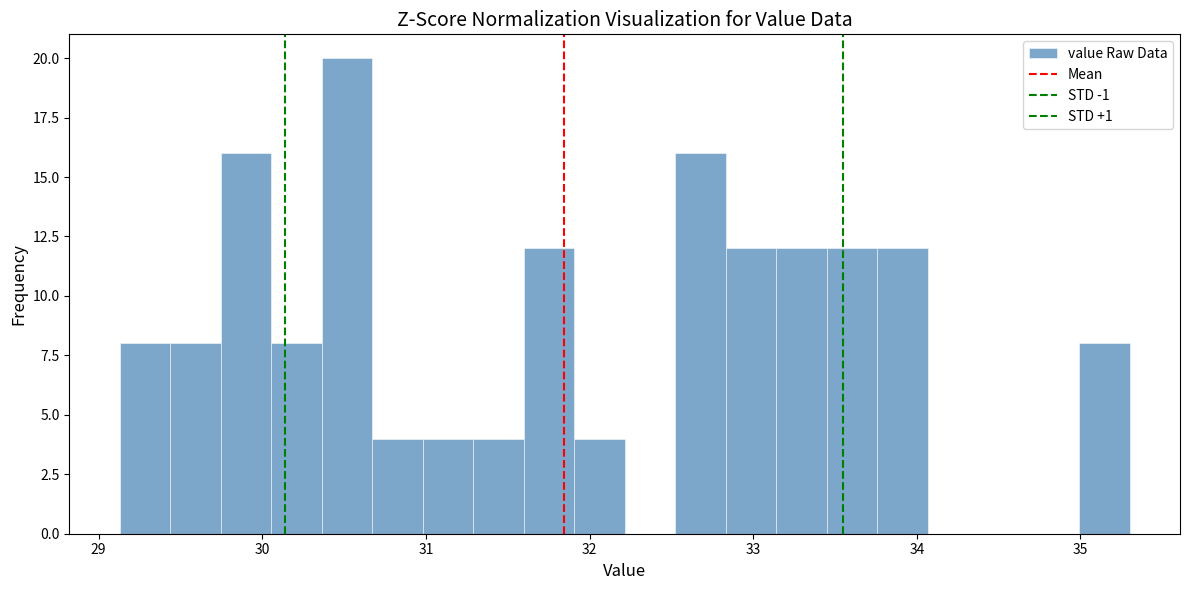

Read against the x-axis, roughly where is the centre of the tallest bar?

30.5